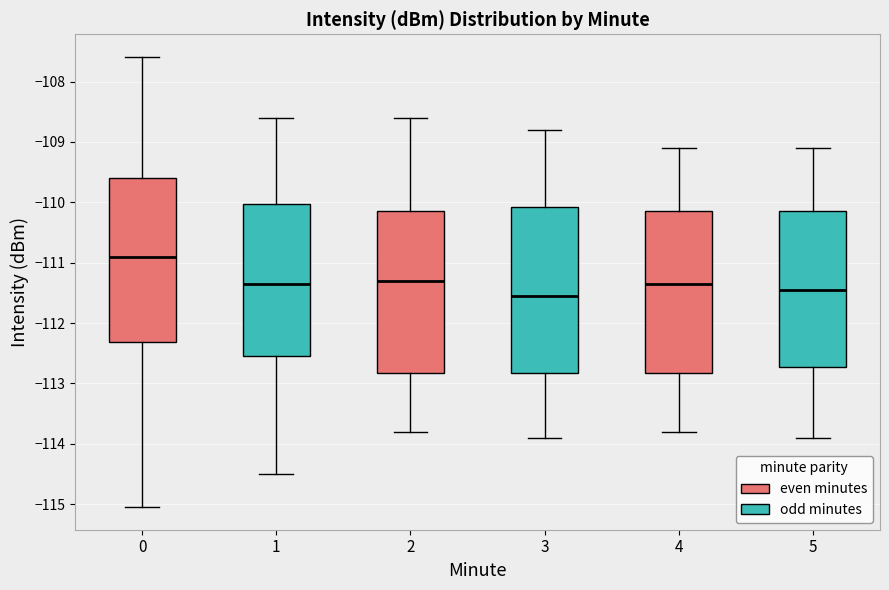

Reading left to right, read every box against the y-axis: the position of its median line, the range the box covers, and the ends of its whiskers. The values are not printed on the chart, so give them approximately, as read against the axis.

0: median -110.9, box -112.3 to -109.6, whiskers -115.0 to -107.6
1: median -111.3, box -112.5 to -110.0, whiskers -114.5 to -108.6
2: median -111.3, box -112.8 to -110.1, whiskers -113.8 to -108.6
3: median -111.5, box -112.8 to -110.1, whiskers -113.9 to -108.8
4: median -111.3, box -112.8 to -110.1, whiskers -113.8 to -109.1
5: median -111.4, box -112.7 to -110.1, whiskers -113.9 to -109.1